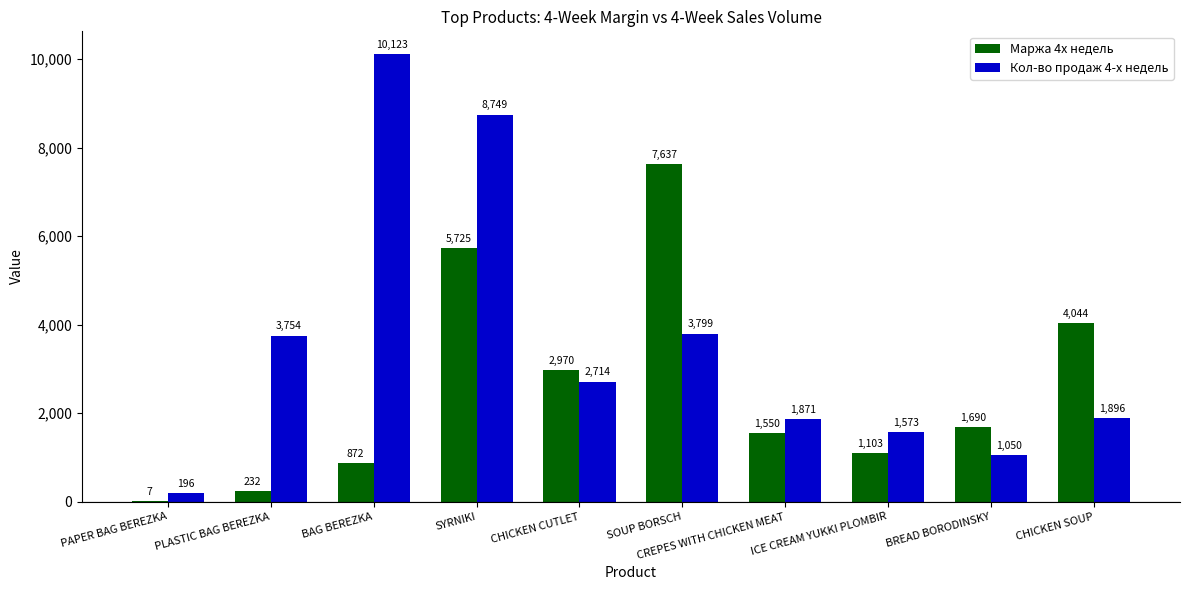

What is the sum of the Маржа 4х недель values at CHICKEN SOUP and PLASTIC BAG BEREZKA?

4276